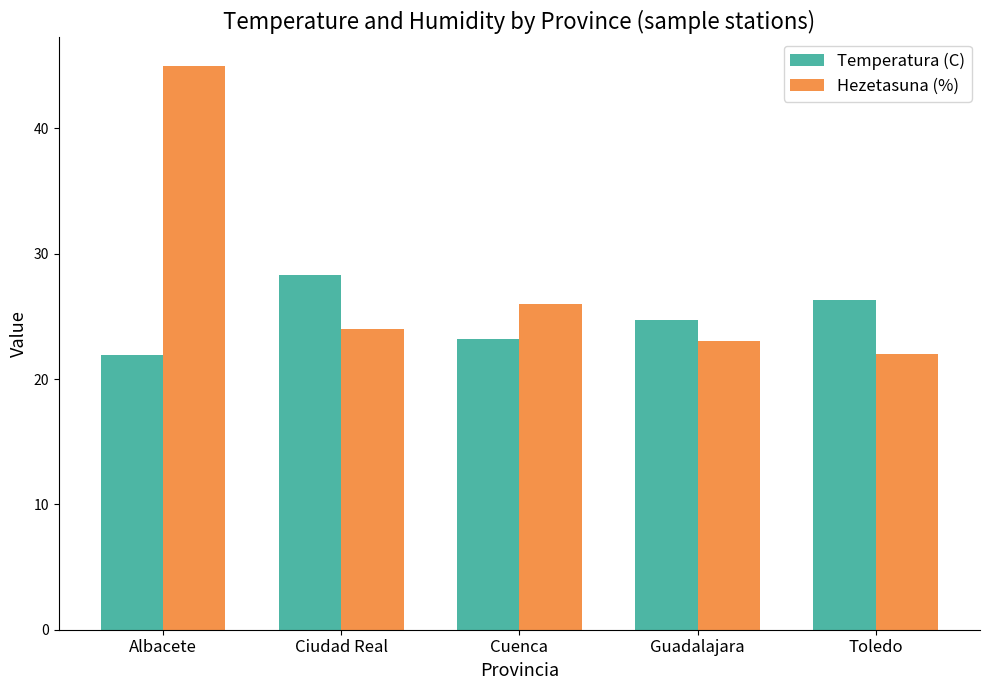

Read the Temperatura (C) value at Albacete.

21.9